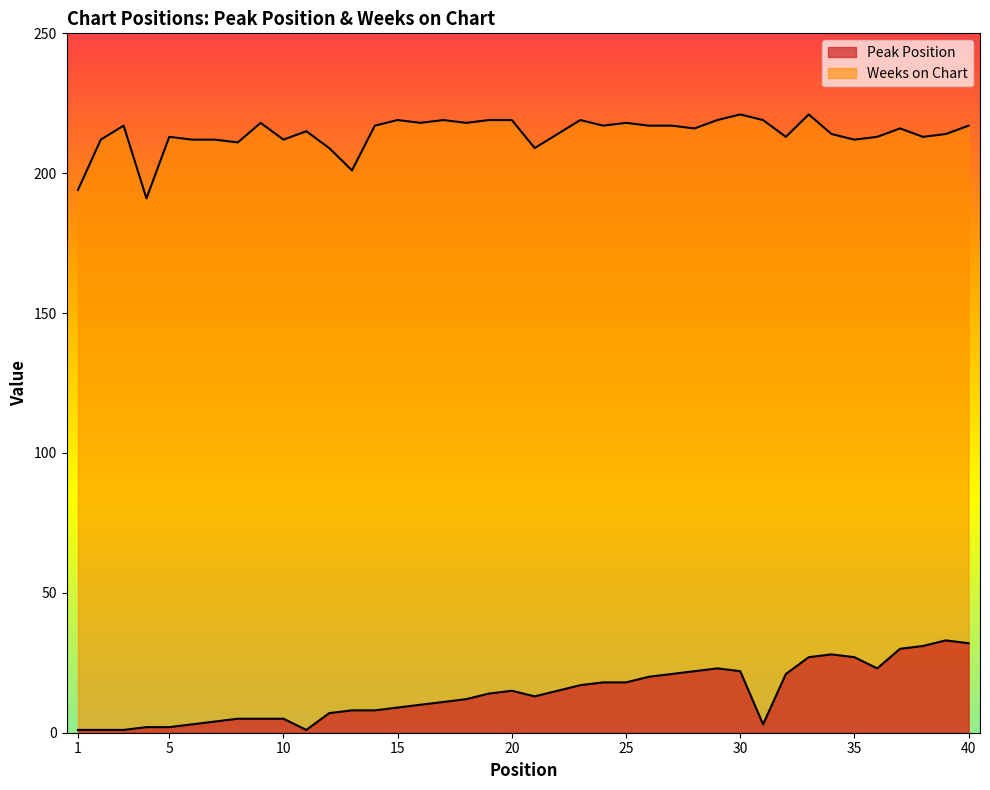

Reading left to right, extract all data points from this chart.

Peak Position: 1=1	2=1	3=1	4=2	5=2	6=3	7=4	8=5	9=5	10=5	11=1	12=7	13=8	14=8	15=9	16=10	17=11	18=12	19=14	20=15	21=13	22=15	23=17	24=18	25=18	26=20	27=21	28=22	29=23	30=22	31=3	32=21	33=27	34=28	35=27	36=23	37=30	38=31	39=33	40=32
Weeks on Chart: 1=194	2=212	3=217	4=191	5=213	6=212	7=212	8=211	9=218	10=212	11=215	12=209	13=201	14=217	15=219	16=218	17=219	18=218	19=219	20=219	21=209	22=214	23=219	24=217	25=218	26=217	27=217	28=216	29=219	30=221	31=219	32=213	33=221	34=214	35=212	36=213	37=216	38=213	39=214	40=217